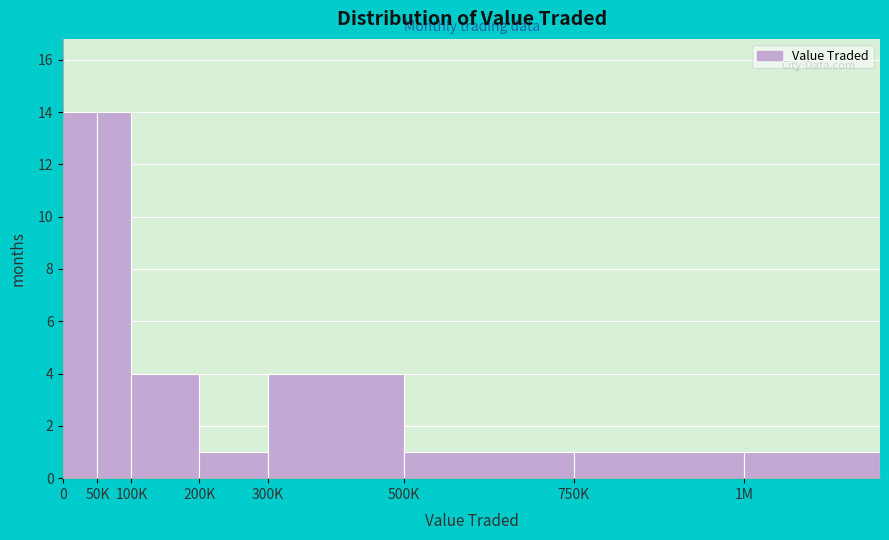

Reading left to right, list all the values displayed in this chart.

14	14	4	1	4	1	1	1